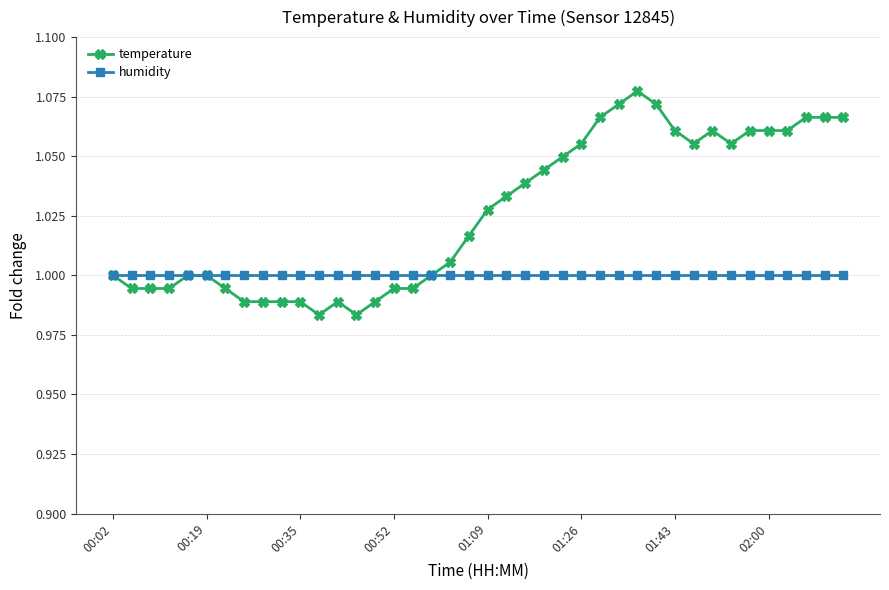

List the series in order of their peak value, lowest first.

humidity, temperature